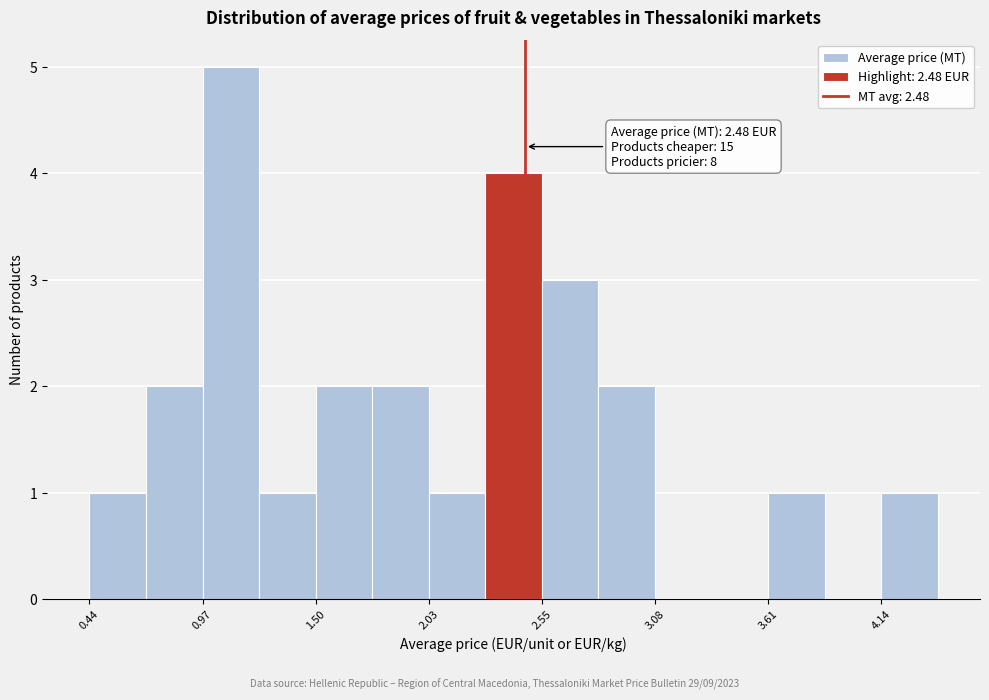

Around what value on the x-axis is the tallest bar? Give the approximate position of its centre, as read against the axis.

1.1